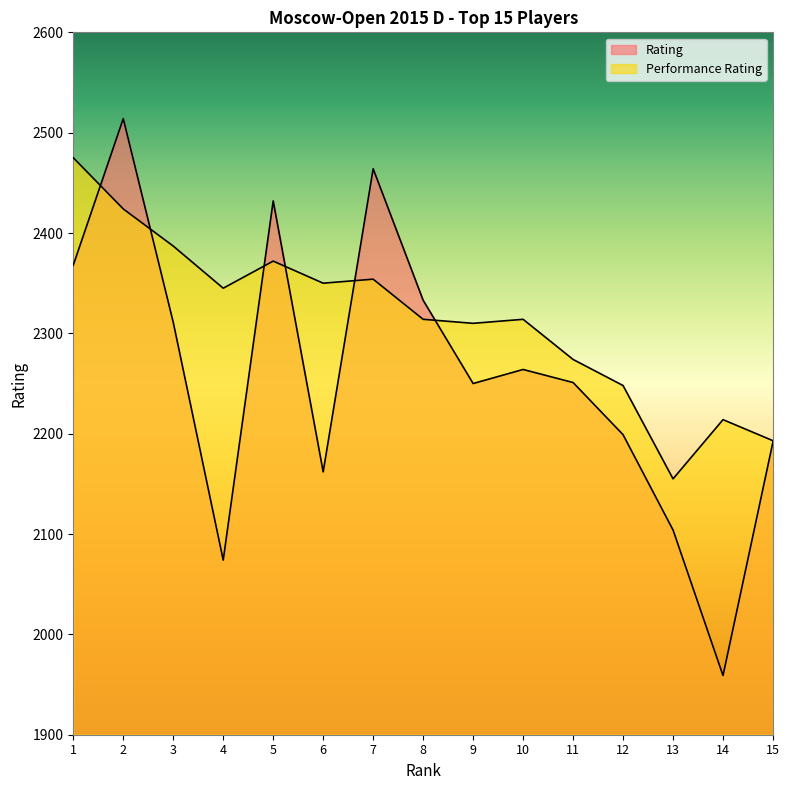

In Performance Rating, how many points are lower than both neighbors (excluding endpoints)?

4